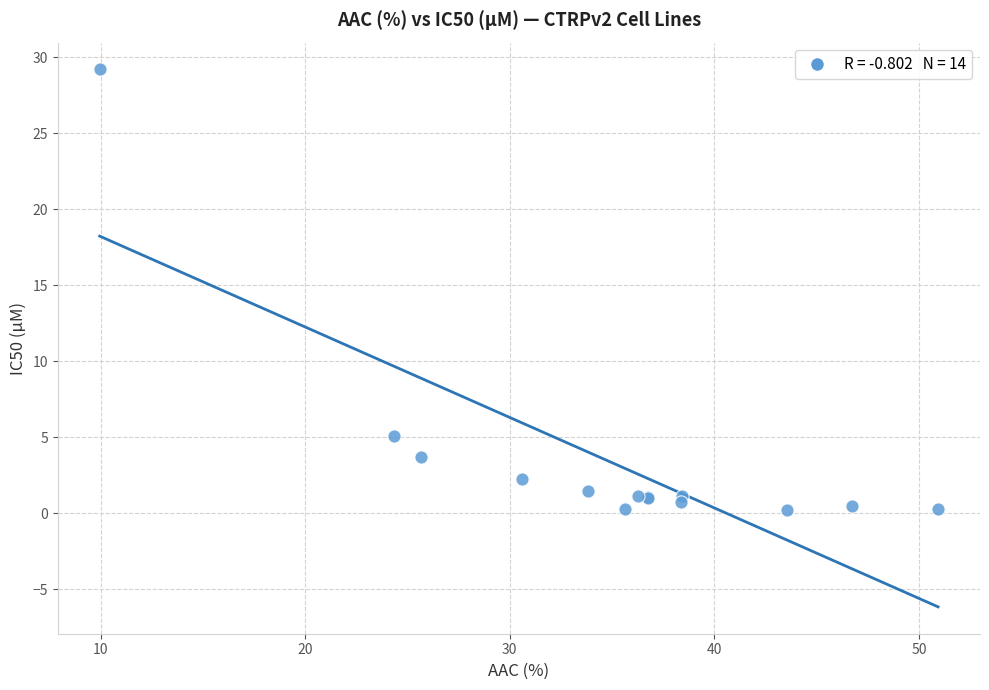

What Y value in the scatter plot is closest to 14?

5.1